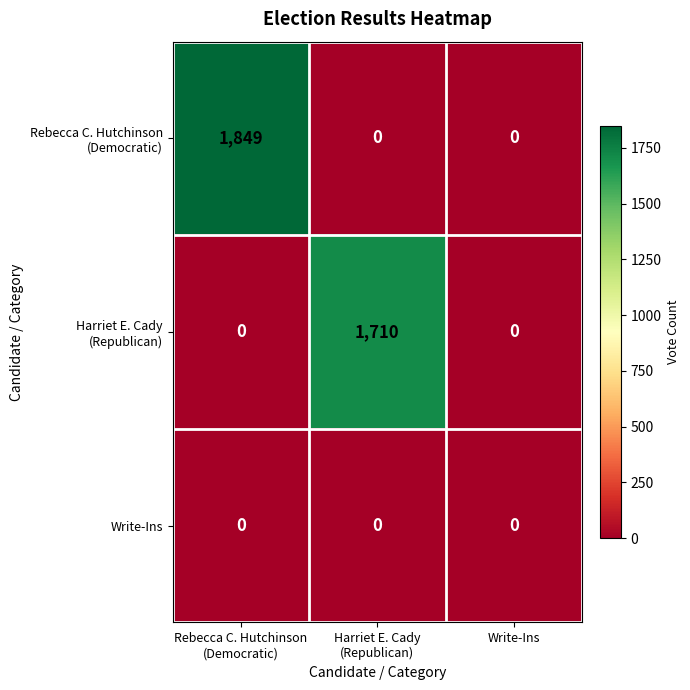

At which category is the sum across all series the highest?

Rebecca C. Hutchinson
(Democratic)